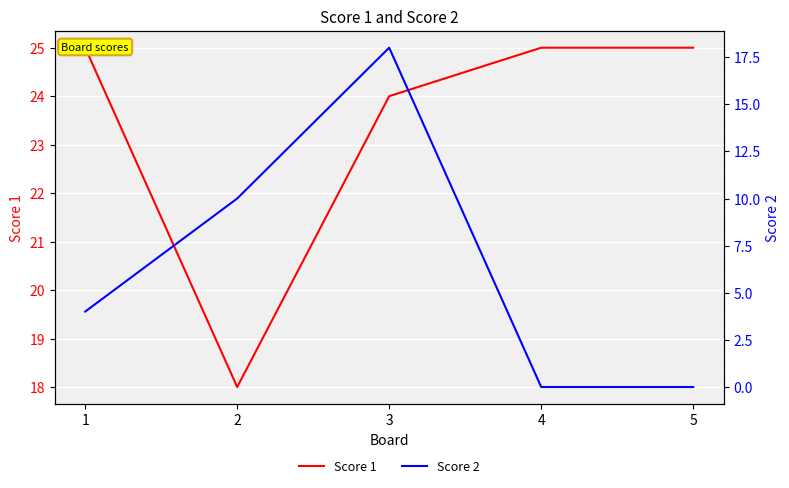

Is this an area chart (filled region under the line)?

No